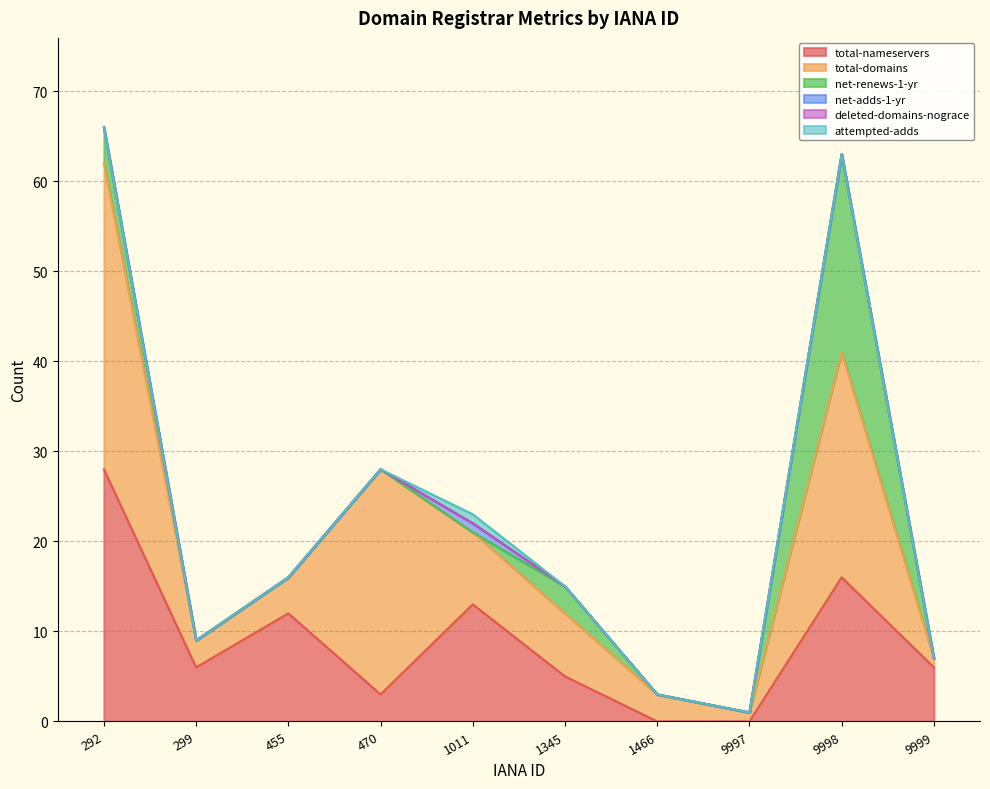

At 470, list the series in order from smallest to largest.

net-renews-1-yr, net-adds-1-yr, deleted-domains-nograce, attempted-adds, total-nameservers, total-domains